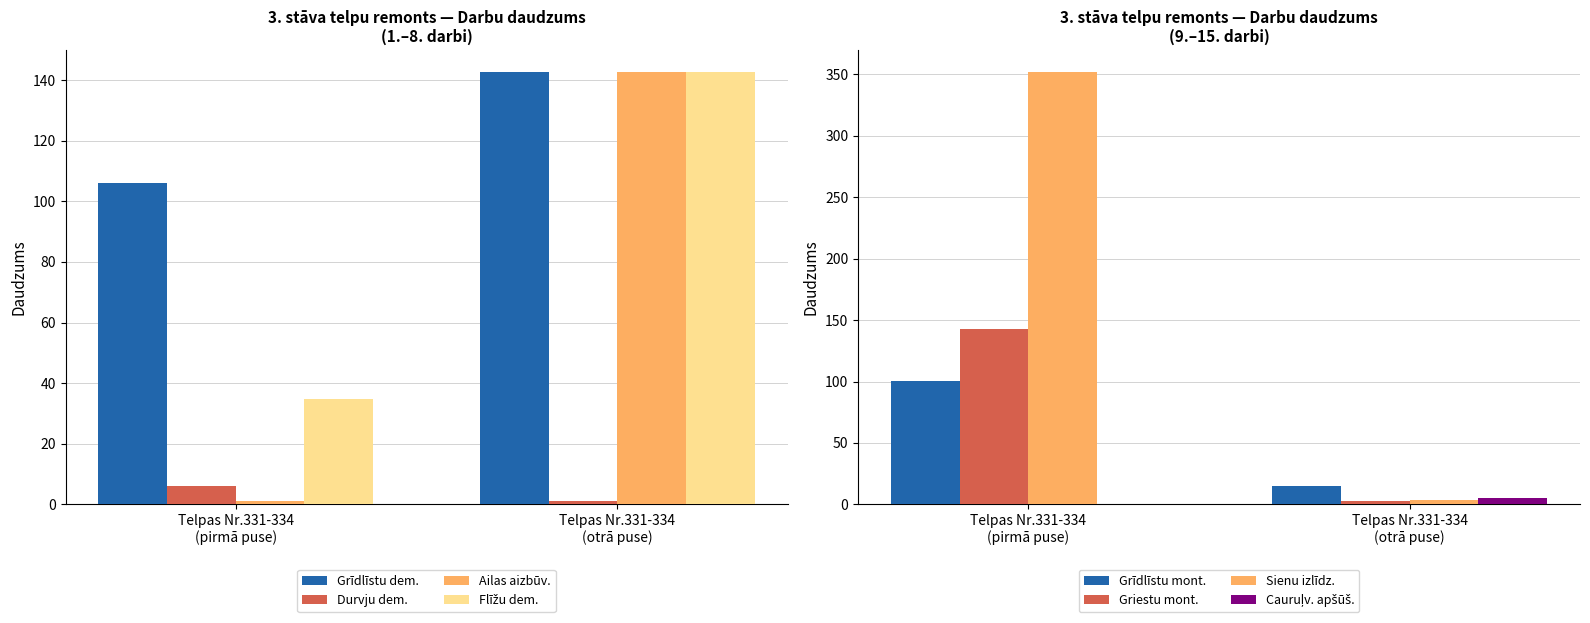

What is the maximum value for Durvju dem.?

6.0